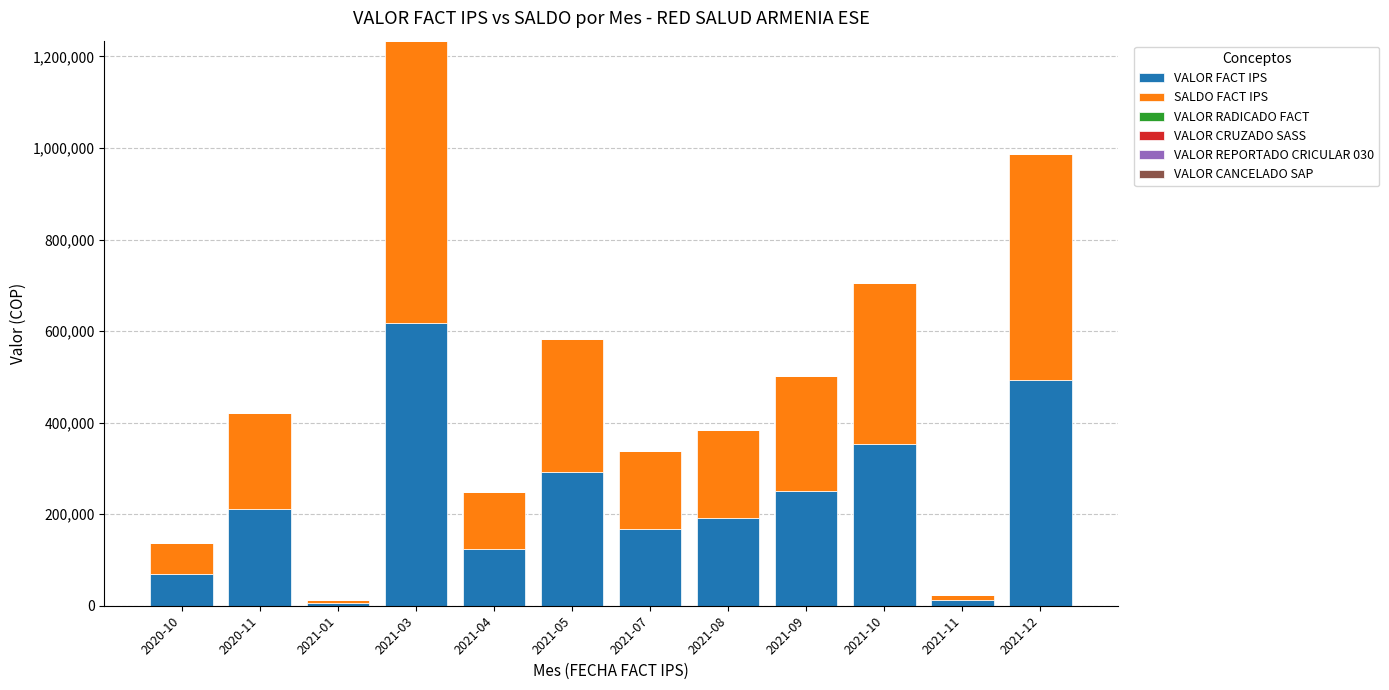

At which category is the sum across all series the highest?

2021-03